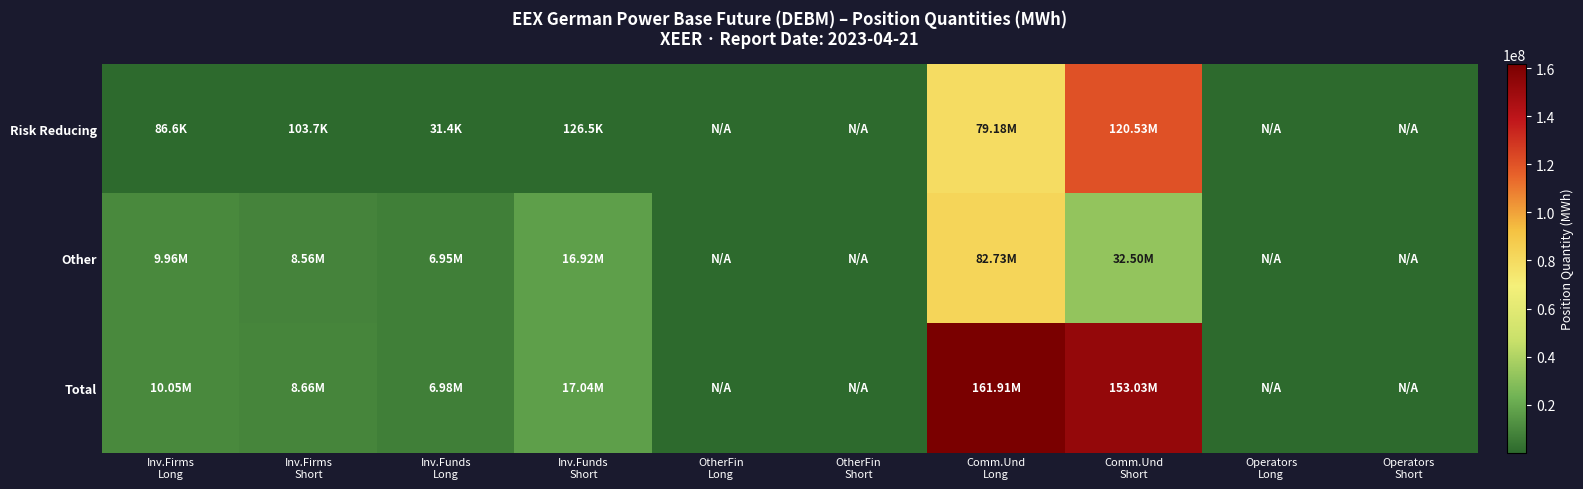

Which series has the widest spread of values?

Total